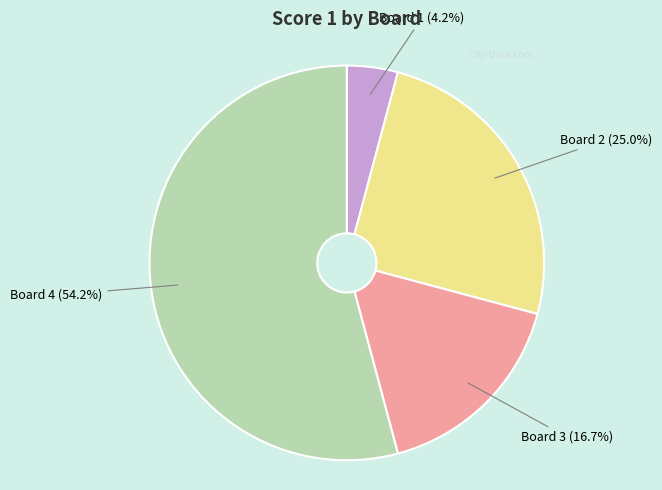

Does any single category account for the majority?

Yes